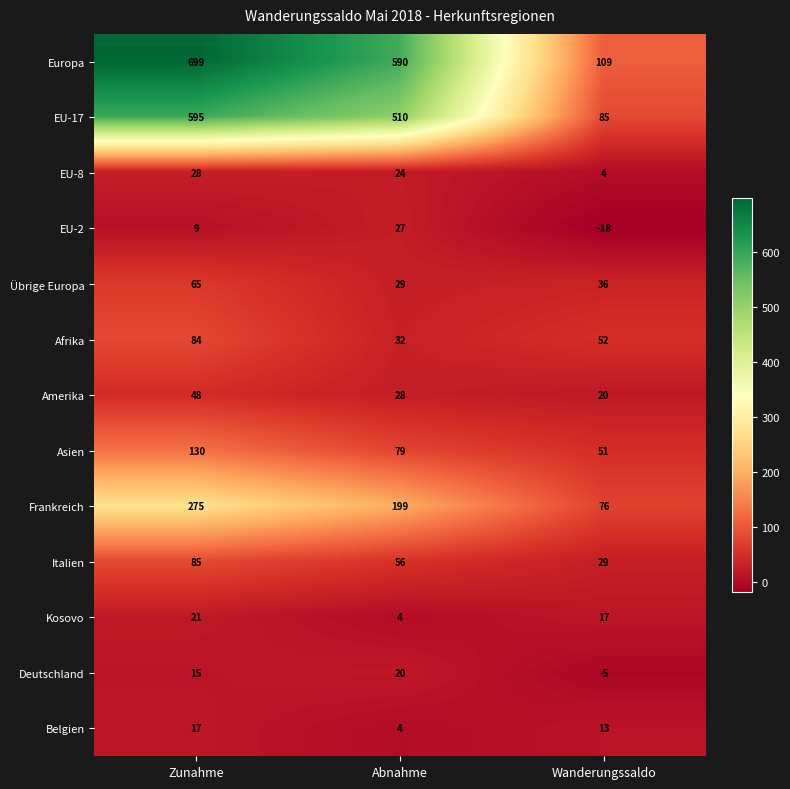

What is the difference between the maximum and second lowest values in the EU-17 series?

85